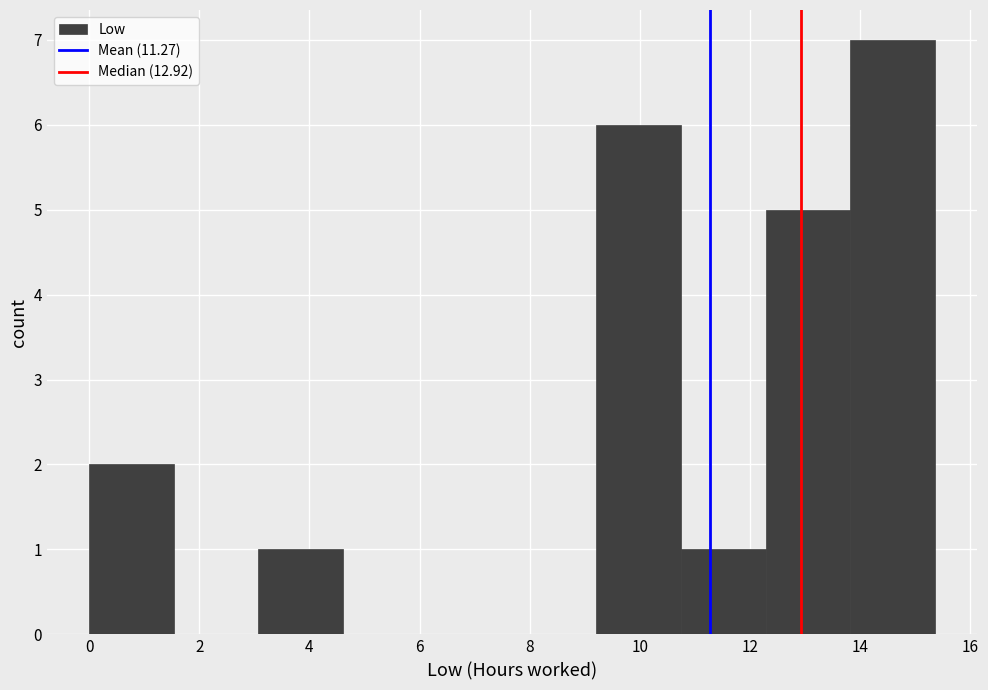

Reading left to right, list every bar in this chart as the range it spans on the x-axis followed by its height. Neither the bar edges nor the heights are printed on the chart, so give them approximately, as read against the axes.

0.0 to 1.6: 2
1.6 to 3.0: 0
3.0 to 4.6: 1
4.6 to 6.2: 0
6.2 to 7.6: 0
7.6 to 9.2: 0
9.2 to 10.8: 6
10.8 to 12.2: 1
12.2 to 13.8: 5
13.8 to 15.4: 7